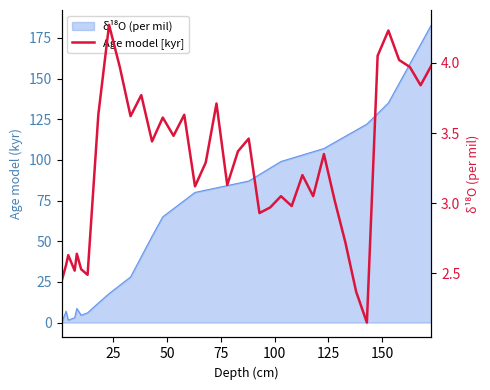

Is it true that the value at 9 is 1.7?

False